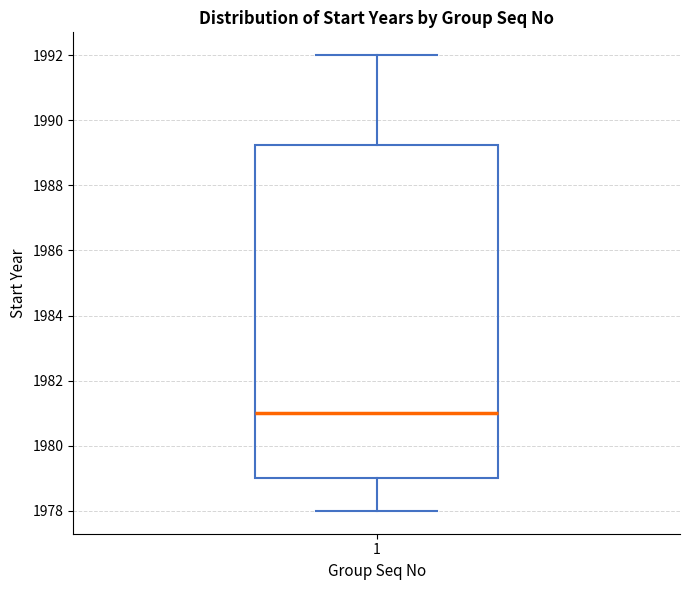

Read this box plot against the y-axis: the position of the median line, the range covered by the box, and the ends of both whiskers. The values are not printed on the chart, so give them approximately, as read against the axis.

median 1981.0, box 1979.0 to 1989.2, whiskers 1978.0 to 1992.0